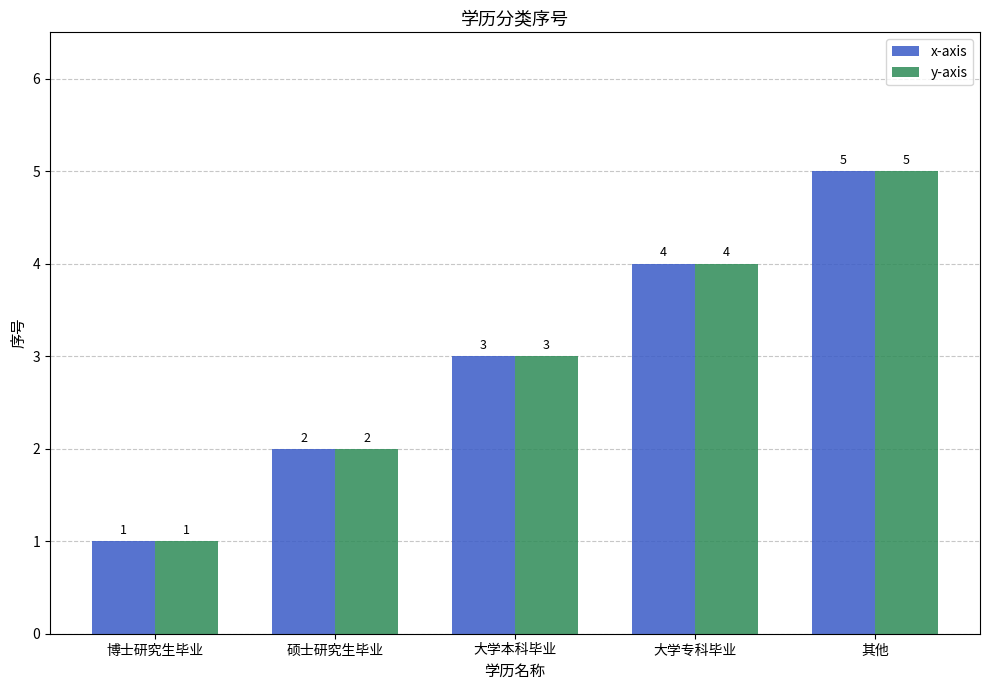

True or false: x-axis has a value of 1 at 博士研究生毕业.

True